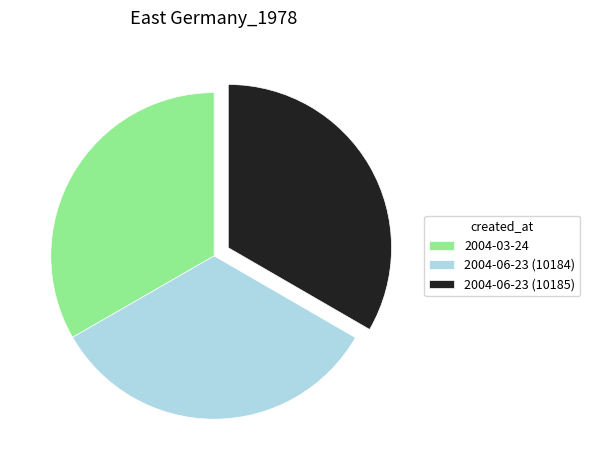

Approximately how many times larger is the value at 2004-03-24 compared to 2004-06-23 (10184)?

1.0